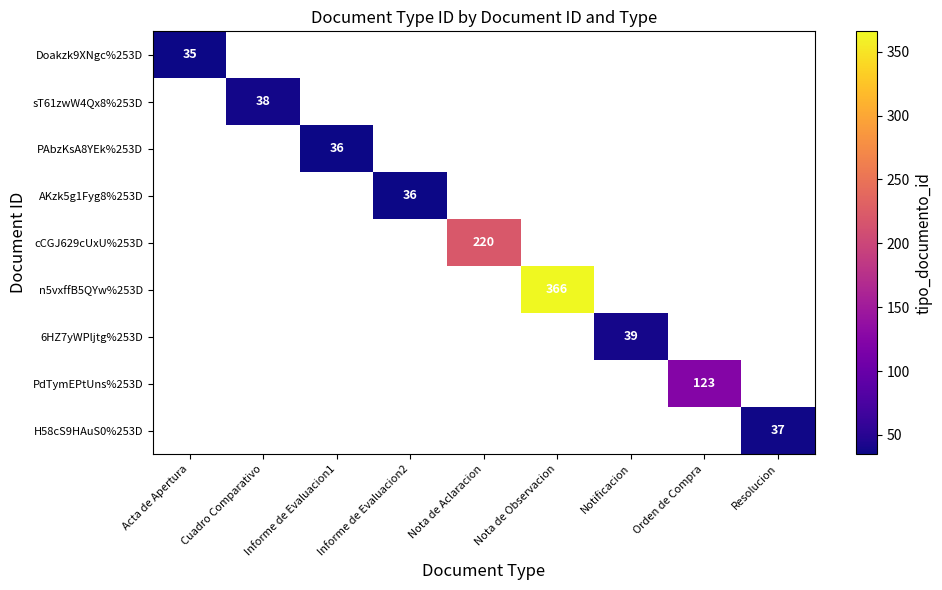

The AKzk5g1Fyg8%253D series shows 61 at Informe de Evaluacion2. True or false?

False